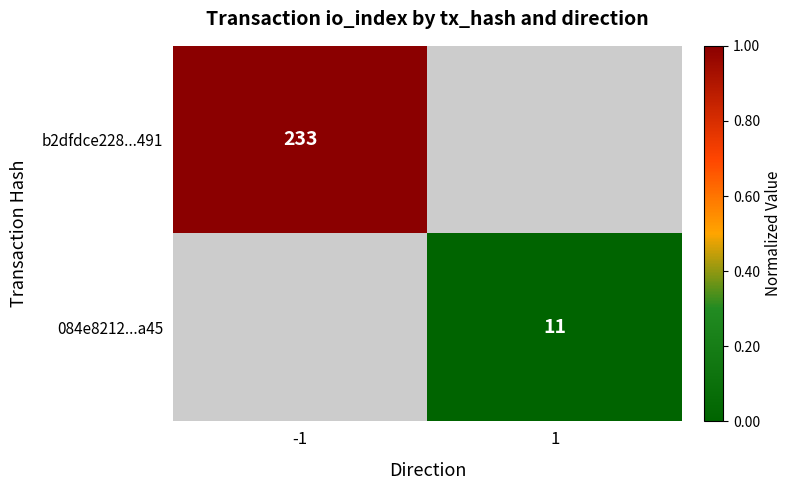

The value of b2dfdce228...491 at -1 is 233. True or false?

True